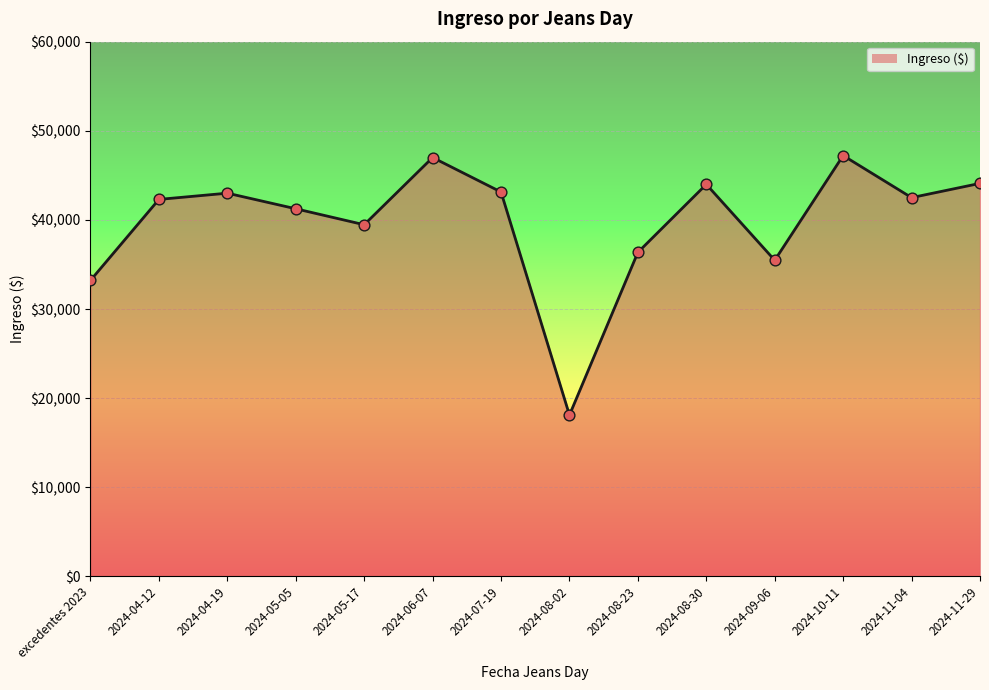

Which series contains the lowest Y value?

Ingreso ($) line